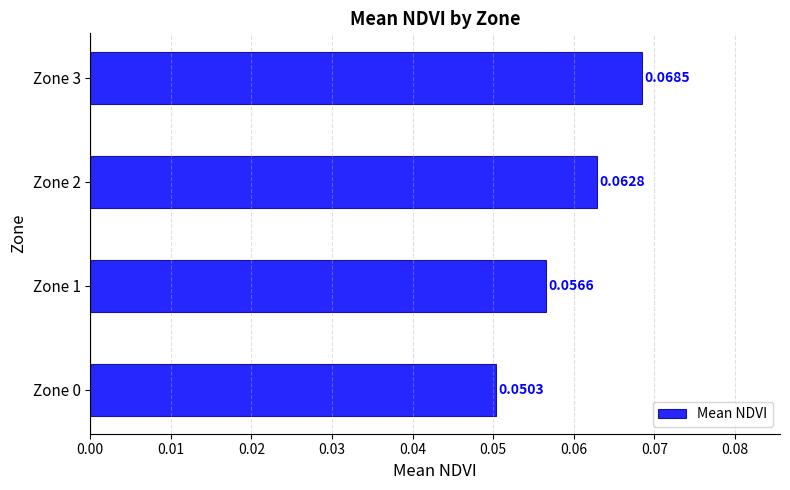

At which category does the chart reach its peak across all series?

Zone 3